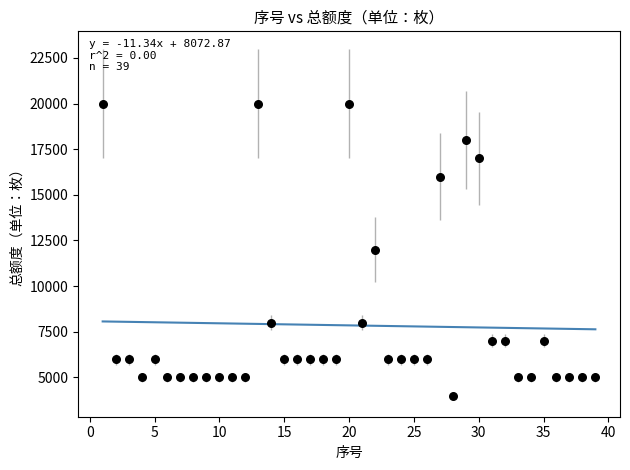

What is the range of Y values (max minus min)?

16000